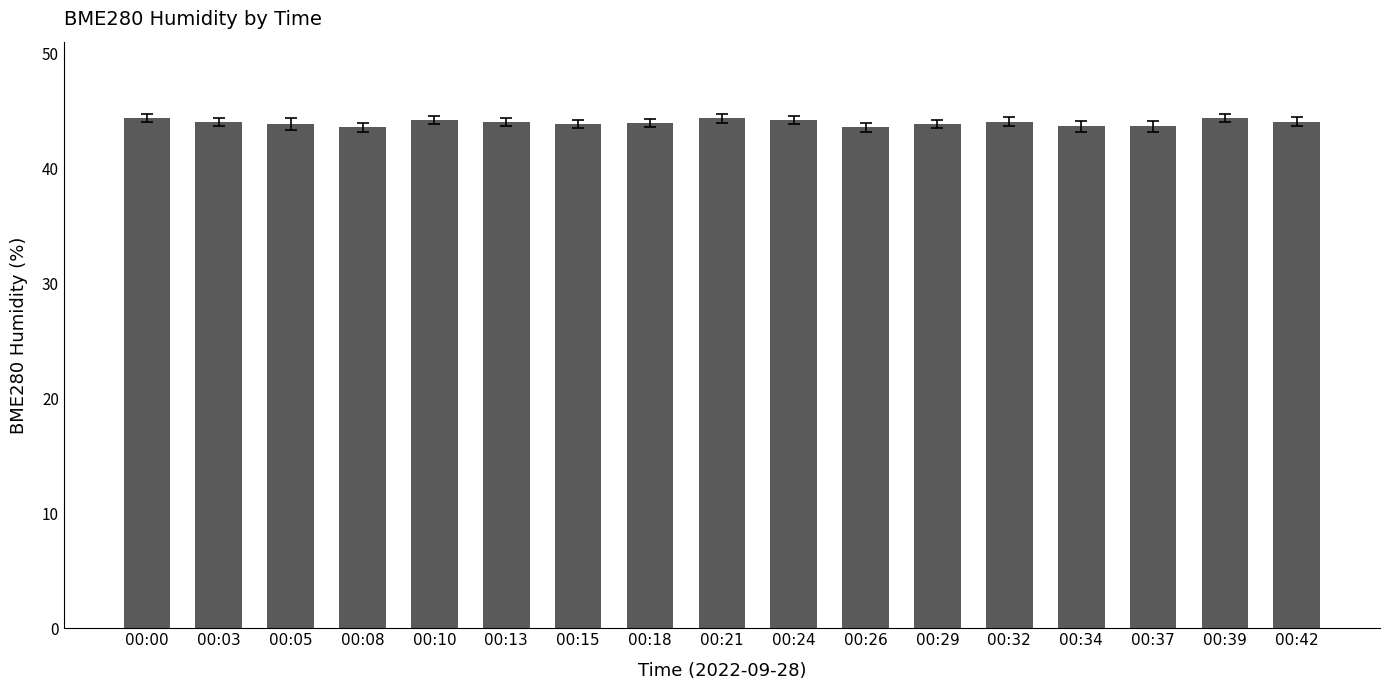

True or false: the data shows 67.7 at 00:10.

False